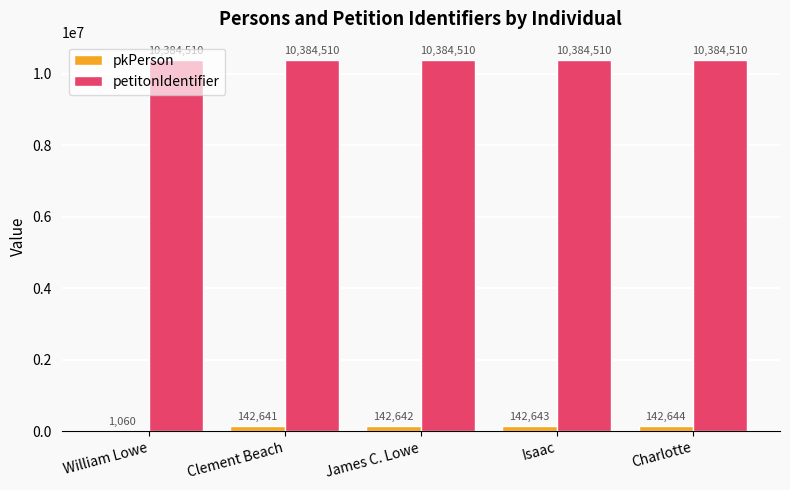

What is the sum of the pkPerson values at William Lowe and Charlotte?

143704